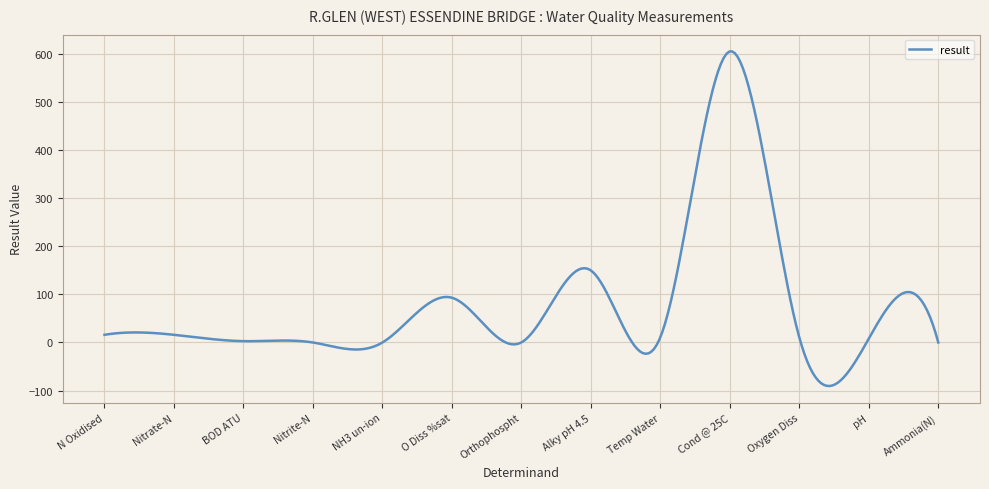

What is the smallest value displayed?

-90.6